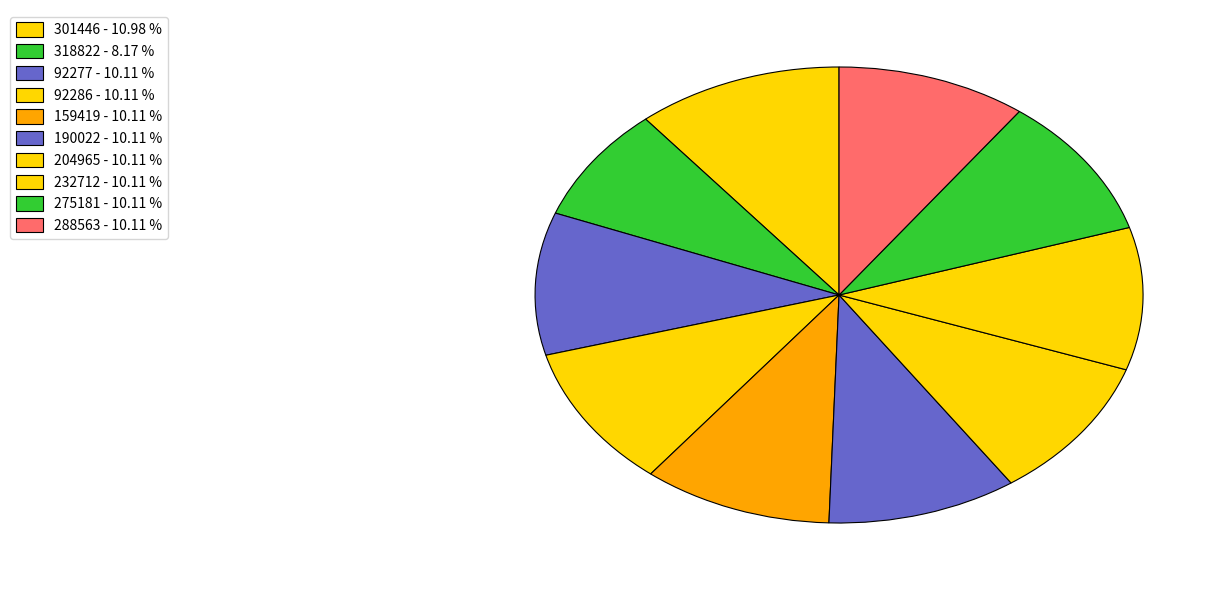

Between 190022 and 92277, which is larger?

190022